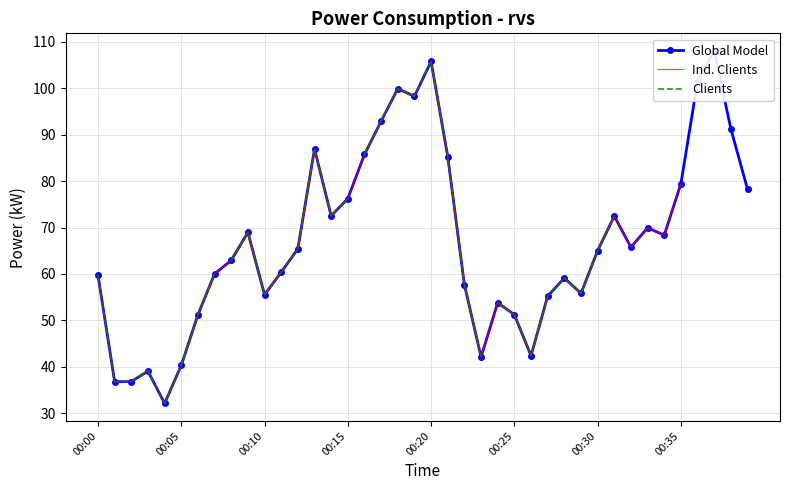

Rank the categories by value from lowest to highest.

00:04, 00:01, 00:02, 00:03, 00:05, 00:23, 00:26, 00:06, 00:25, 00:24, 00:27, 00:10, 00:29, 00:22, 00:28, 00:00, 00:07, 00:11, 00:08, 00:30, 00:12, 00:32, 00:34, 00:09, 00:33, 00:31, 00:14, 00:15, 00:39, 00:35, 00:21, 00:16, 00:13, 00:38, 00:17, 00:19, 00:18, 00:36, 00:20, 00:37